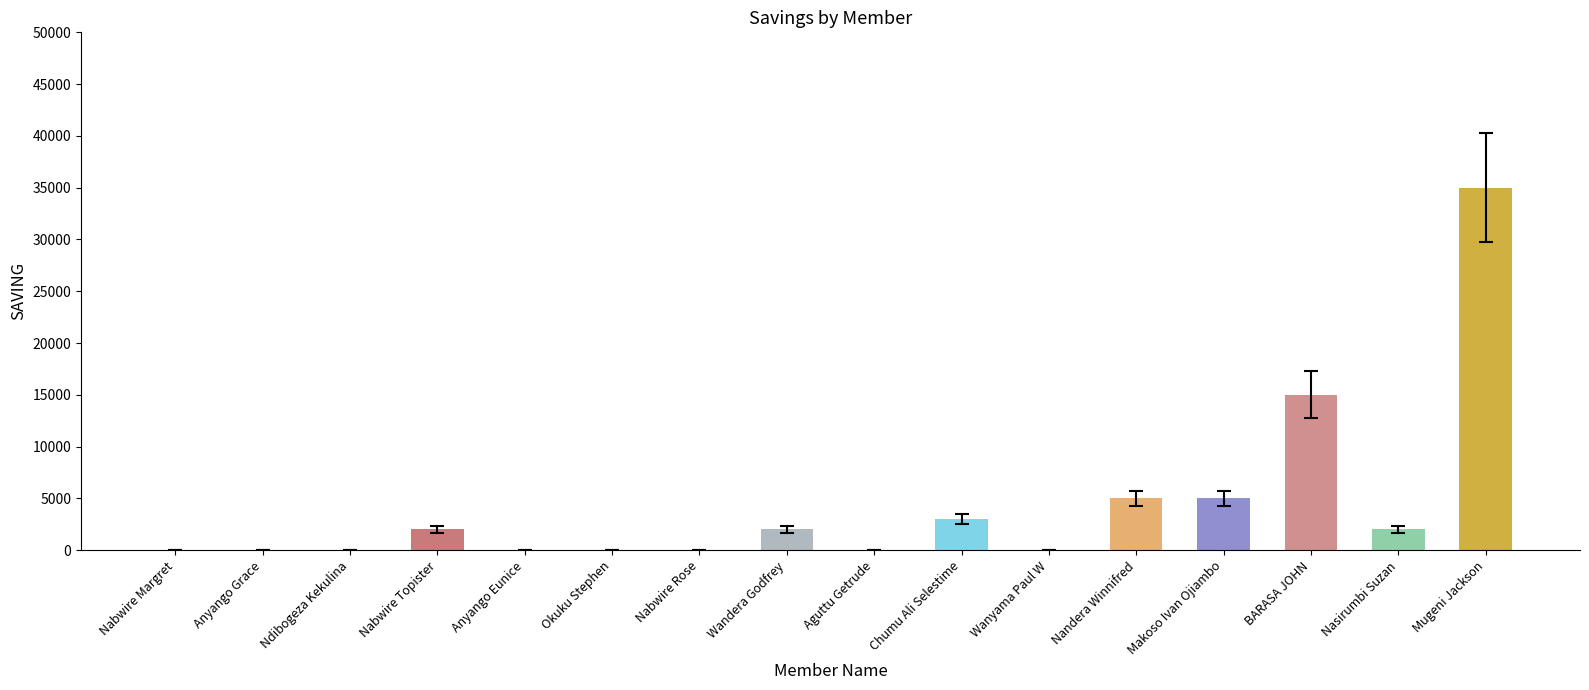

Reading right to left, transcribe all the data shown in this chart.

Mugeni Jackson=35000	Nasirumbi Suzan=2000	BARASA JOHN=15000	Makoso Ivan Ojiambo=5000	Nandera Winnifred=5000	Wanyama Paul W=0	Chumu Ali Selestime=3000	Aguttu Getrude=0	Wandera Godfrey=2000	Nabwire Rose=0	Okuku Stephen=0	Anyango Eunice=0	Nabwire Topister=2000	Ndibogeza Kekulina=0	Anyango Grace=0	Nabwire Margret=0